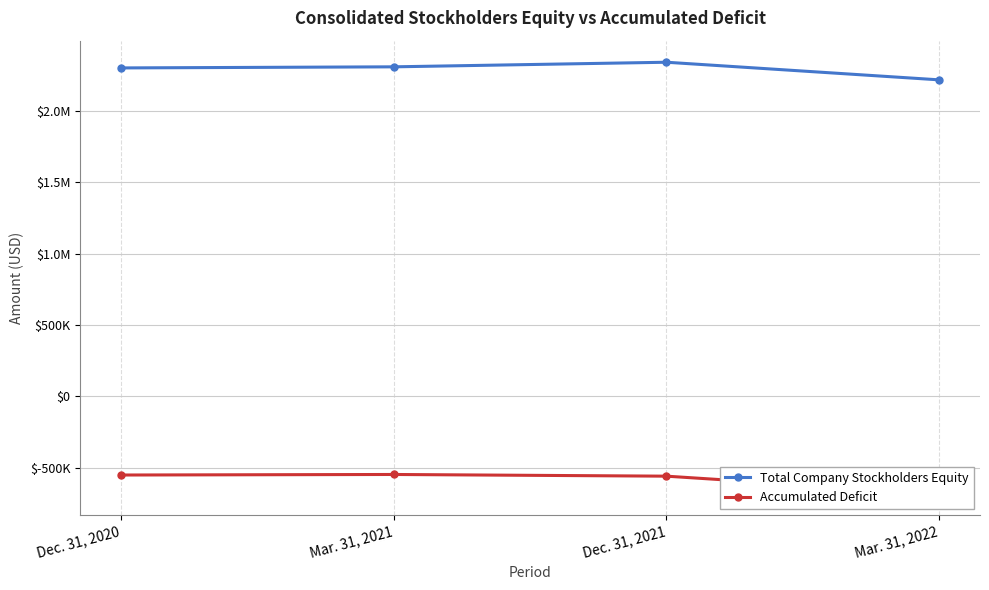

At Dec. 31, 2021, list the series in order from largest to smallest.

Total Company Stockholders Equity, Accumulated Deficit